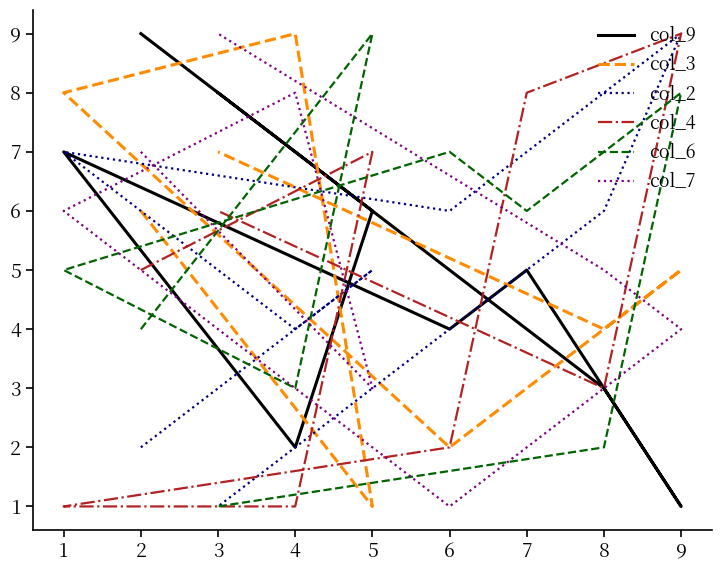

How many values in the col_7 series are below 5?

4